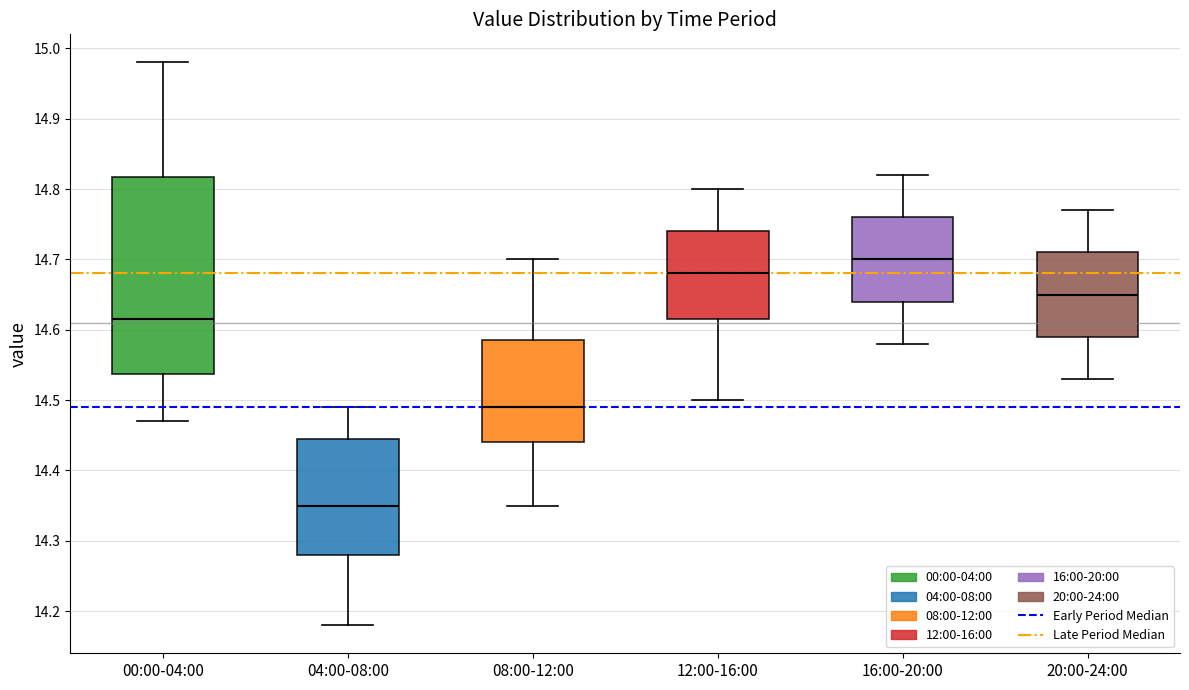

Reading left to right, transcribe this box plot: for each box, give where its median line is, the range the box spans, and where its two whiskers end, as read against the y-axis. The values are not printed on the chart, so give them approximately, as read against the axis.

00:00-04:00: median 14.62, box 14.54 to 14.82, whiskers 14.47 to 14.98
04:00-08:00: median 14.35, box 14.28 to 14.45, whiskers 14.18 to 14.49
08:00-12:00: median 14.49, box 14.44 to 14.59, whiskers 14.35 to 14.70
12:00-16:00: median 14.68, box 14.62 to 14.74, whiskers 14.50 to 14.80
16:00-20:00: median 14.70, box 14.64 to 14.76, whiskers 14.58 to 14.82
20:00-24:00: median 14.65, box 14.59 to 14.71, whiskers 14.53 to 14.77